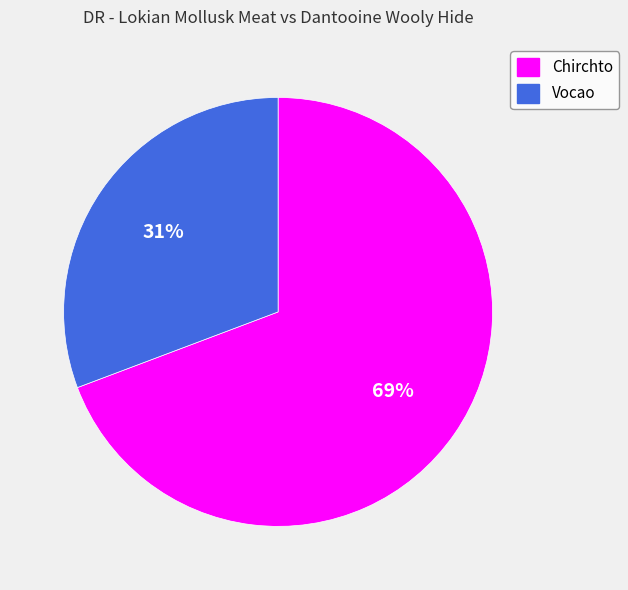

To the nearest percent, what portion does Vocao represent?

31%